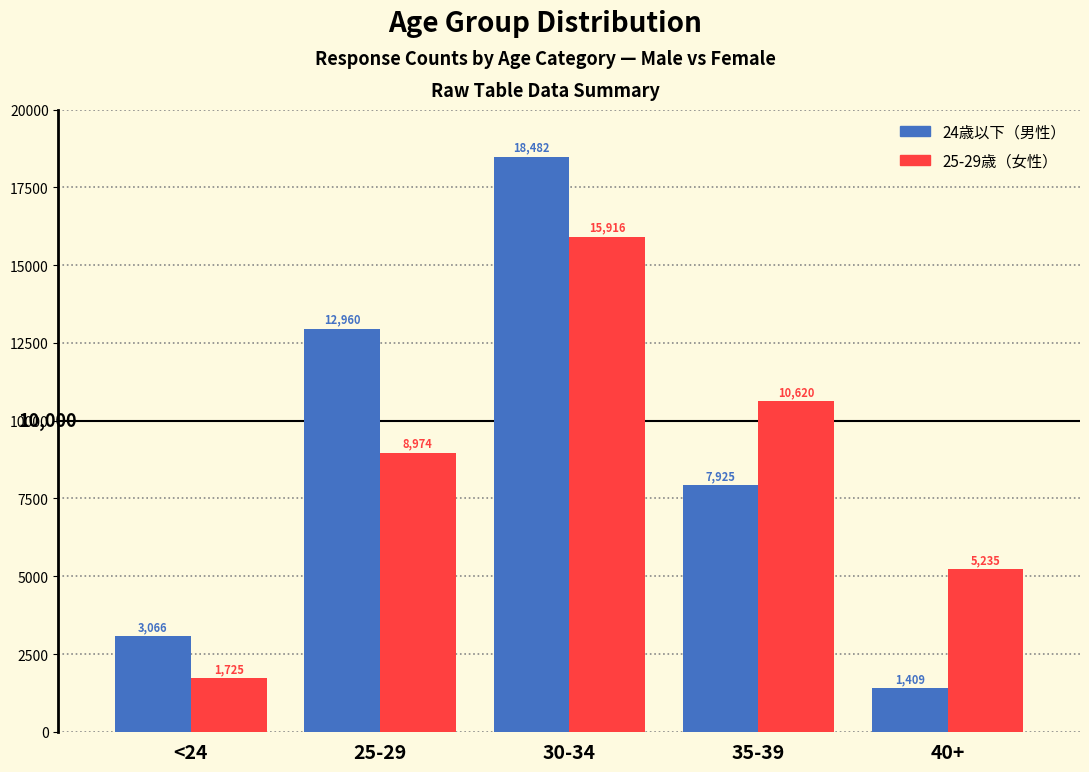

Reading right to left, what are all the values shown in this chart?

24歳以下（男性）: 1409	7925	18482	12960	3066
25-29歳（女性）: 5235	10620	15916	8974	1725